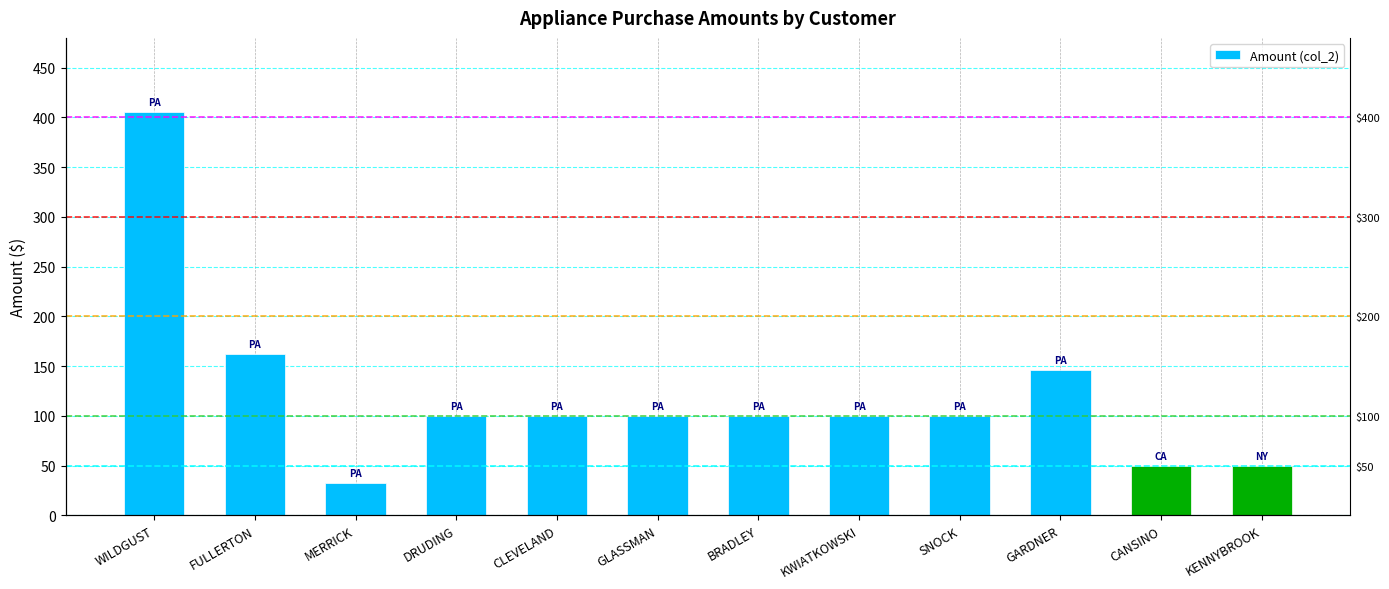

Is it true that the value at GARDNER is 145.9?

True